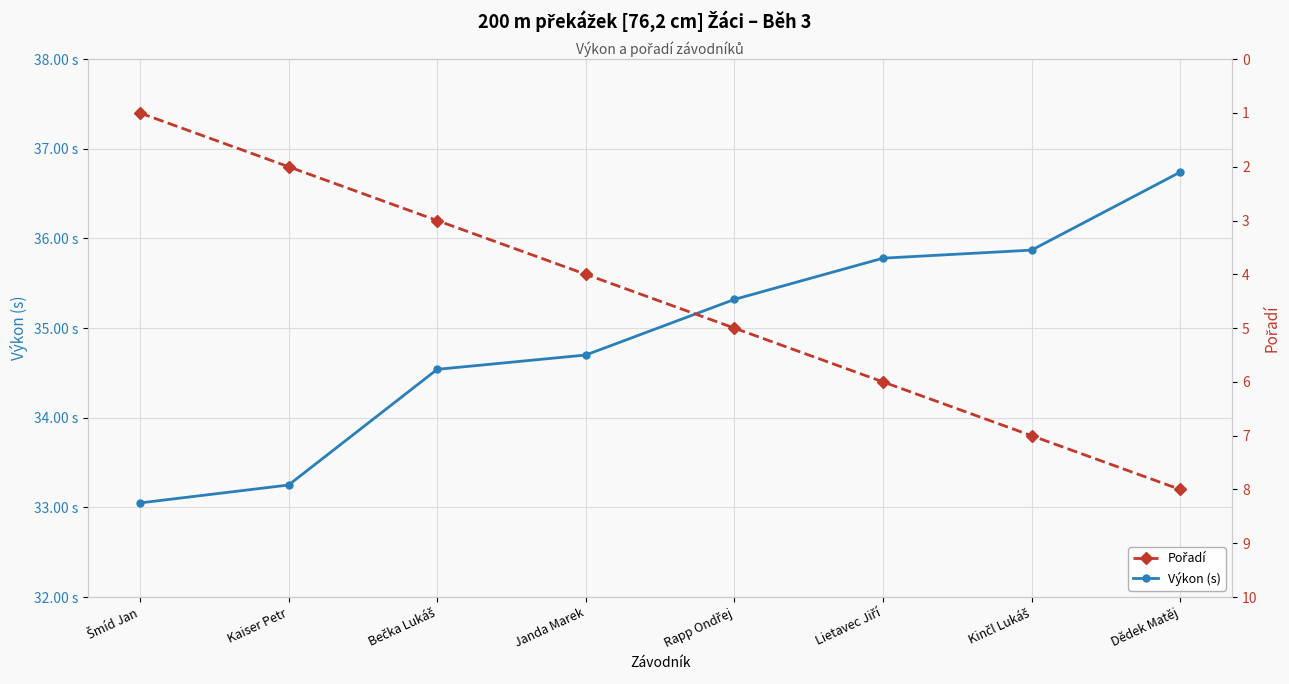

What is the label of the 4th point from the right?

Rapp Ondřej